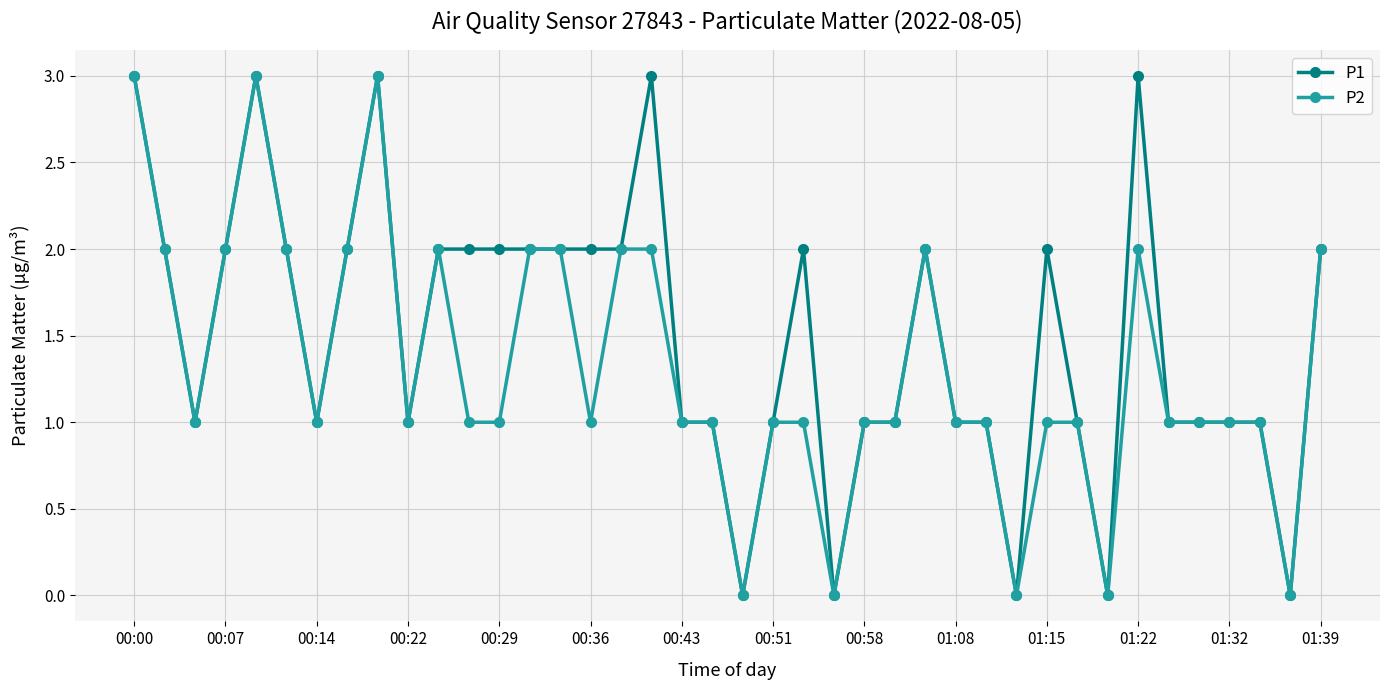

How many data points in P1 are less than 2?

20